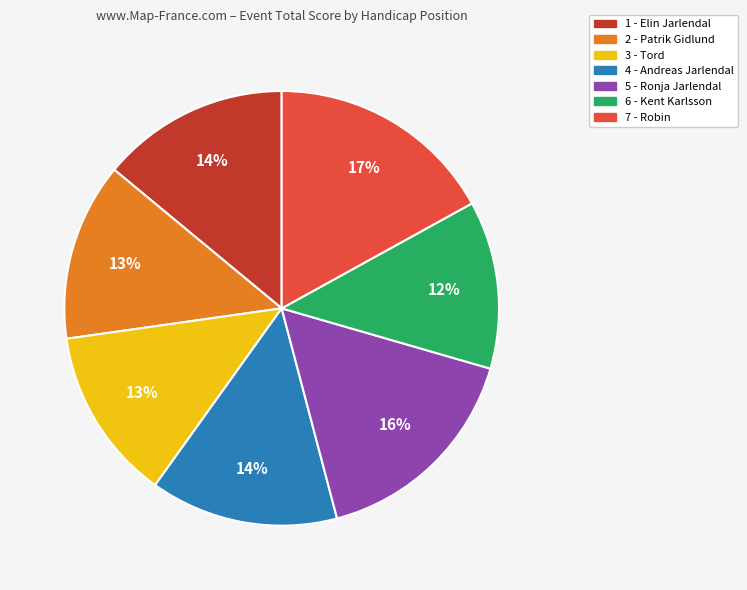

Is it true that 2 - Patrik Gidlund is 1% of the pie?

False